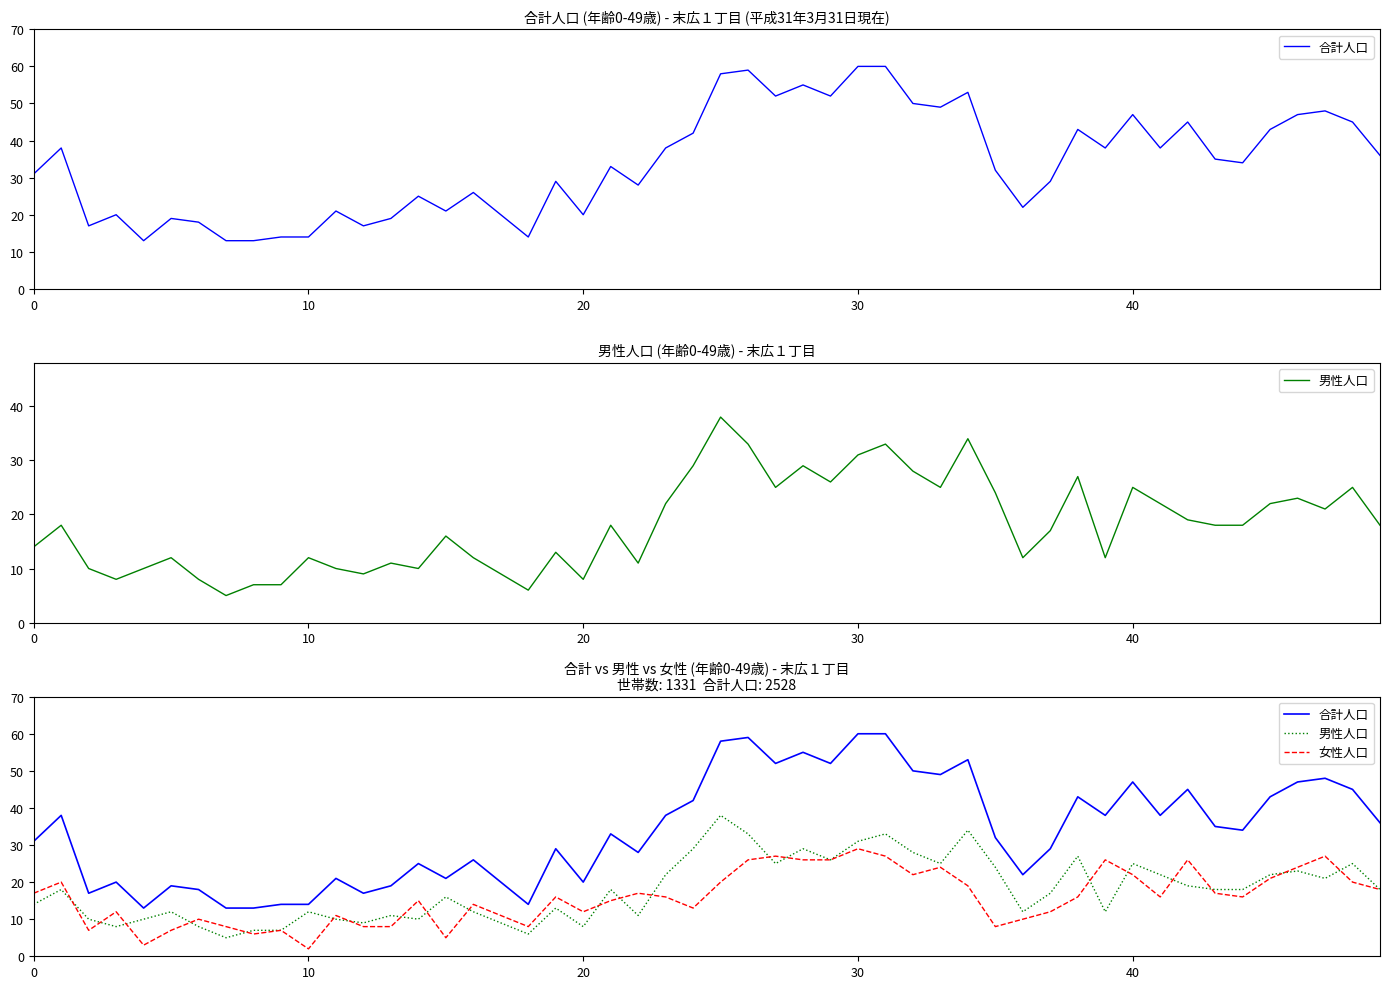

What is the value of the 女(0-24) point at the 9th from the left?

6